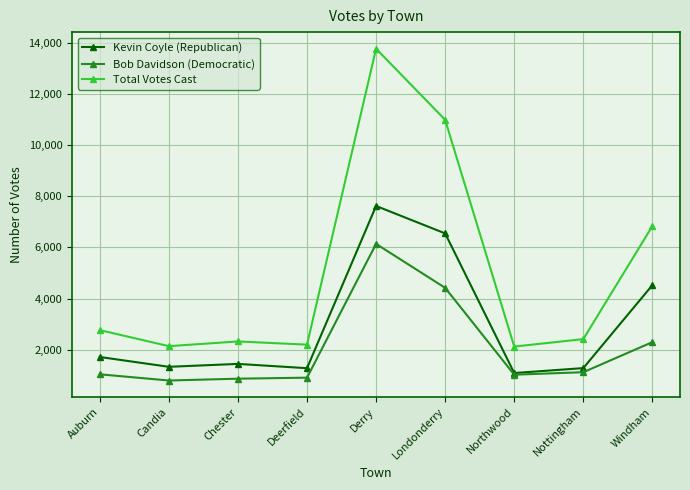

True or false: Total Votes Cast has more than 0 points higher than both neighbors.

True